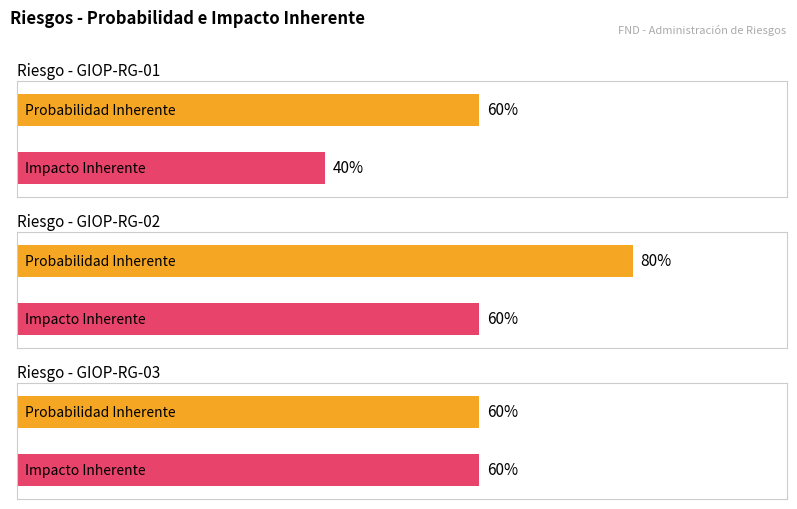

Reading left to right, transcribe all the data shown in this chart.

Probabilidad Inherente: 0.6	0.8	0.6
Impacto Inherente: 0.4	0.6	0.6